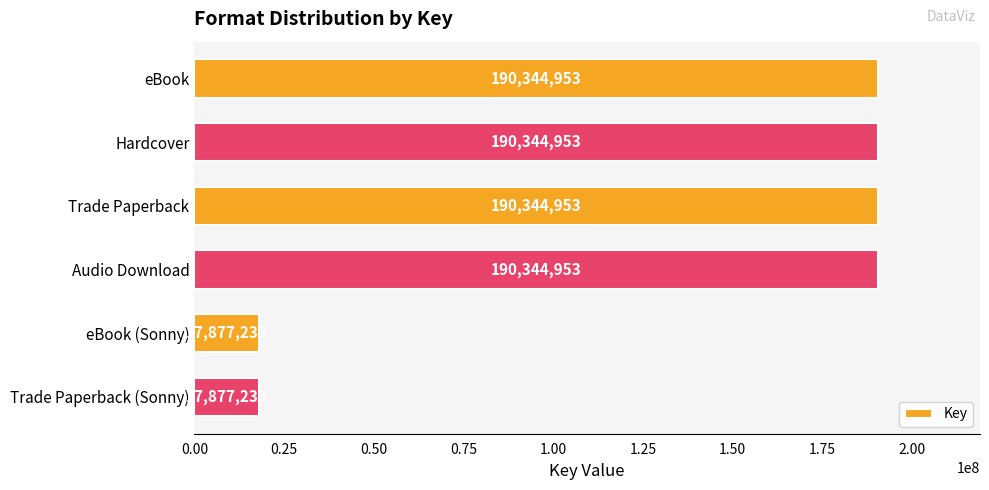

What is the difference between the maximum and minimum values?

172467720